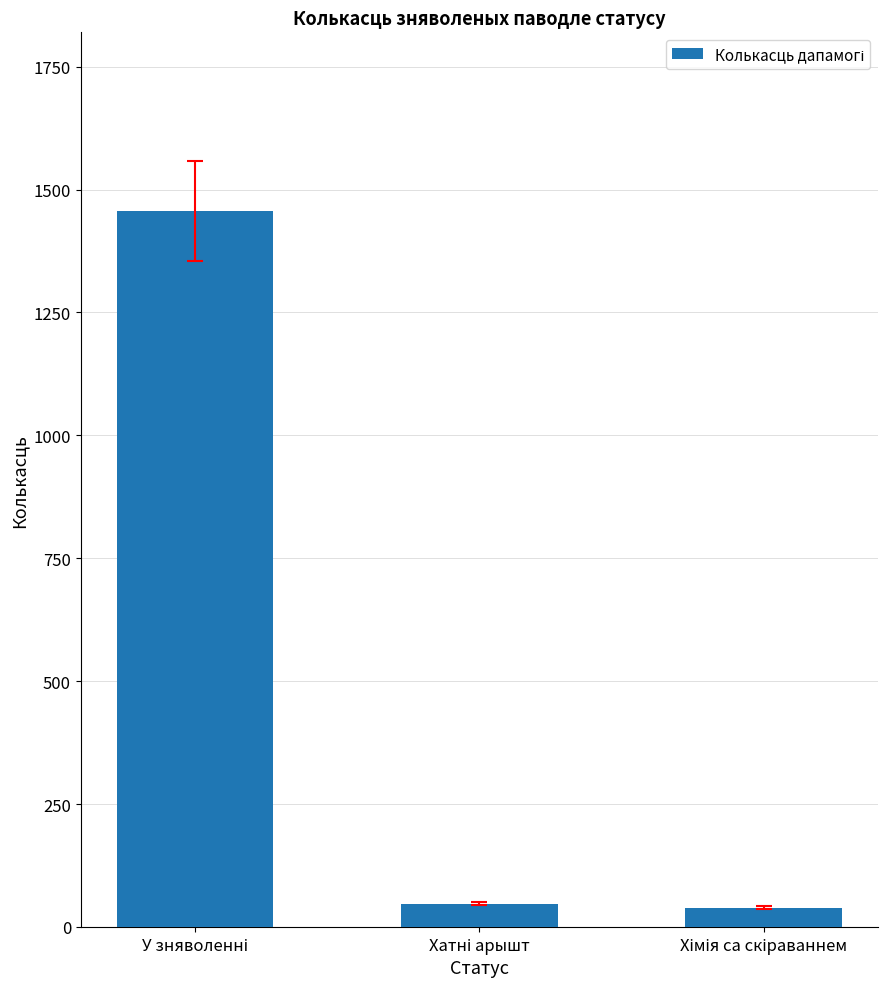

How many bars are there in total?

3